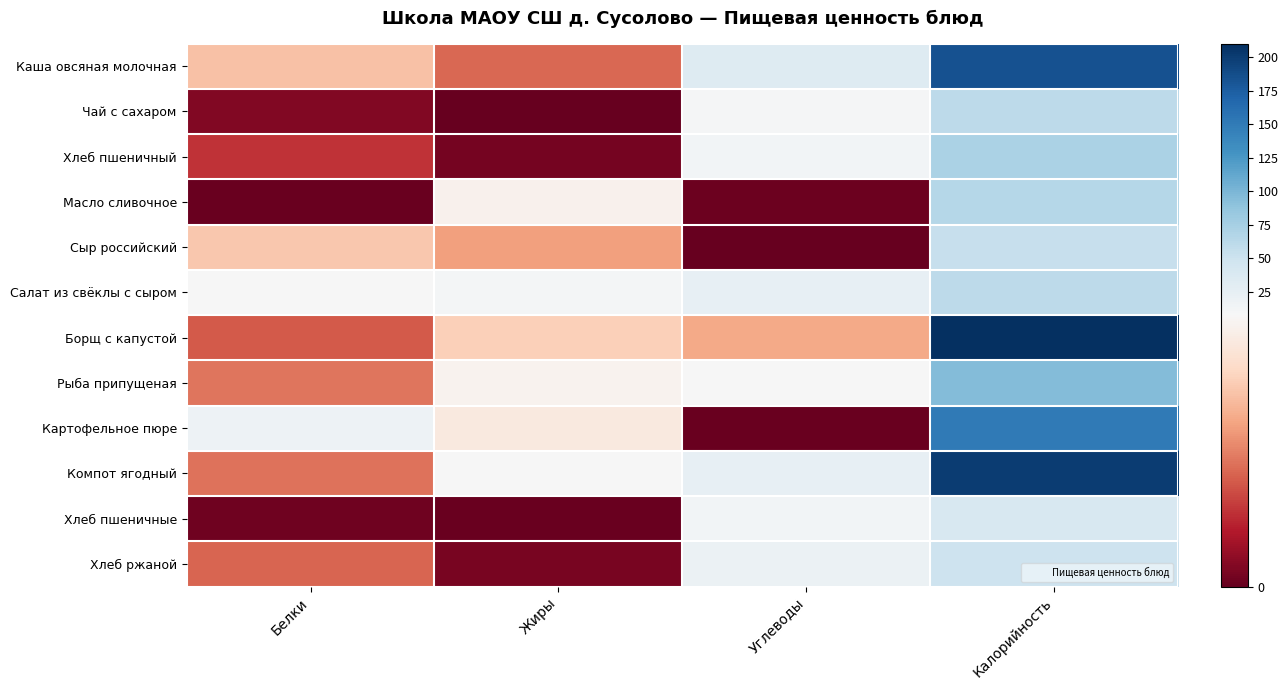

At how many categories does at least one series exceed 157?

1